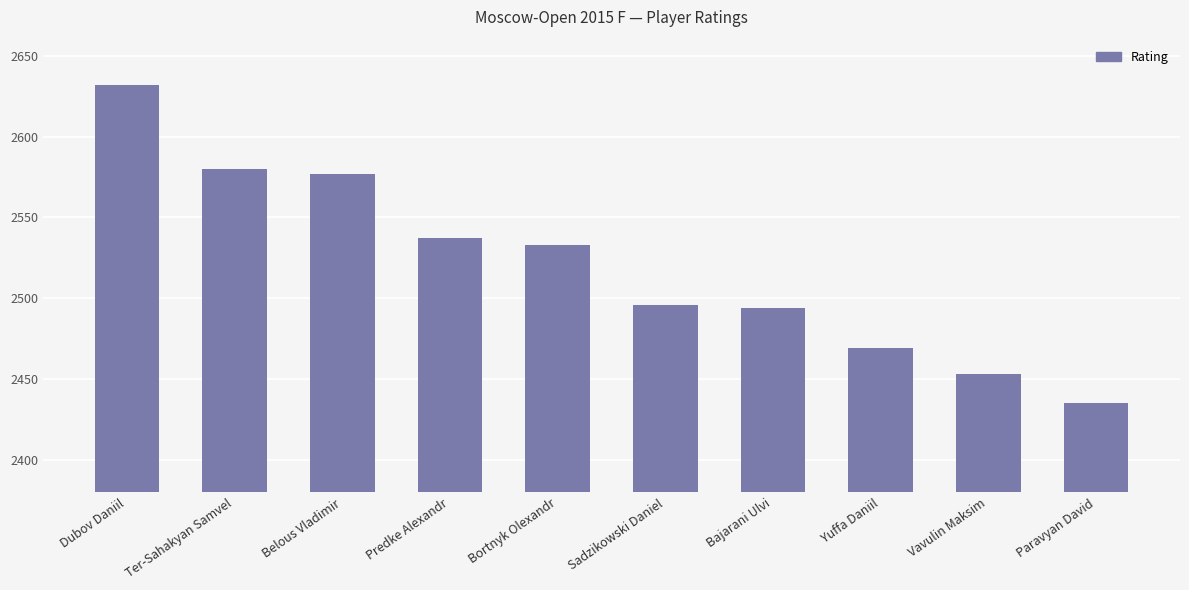

What is the label of the 1st bar from the left?

Dubov Daniil